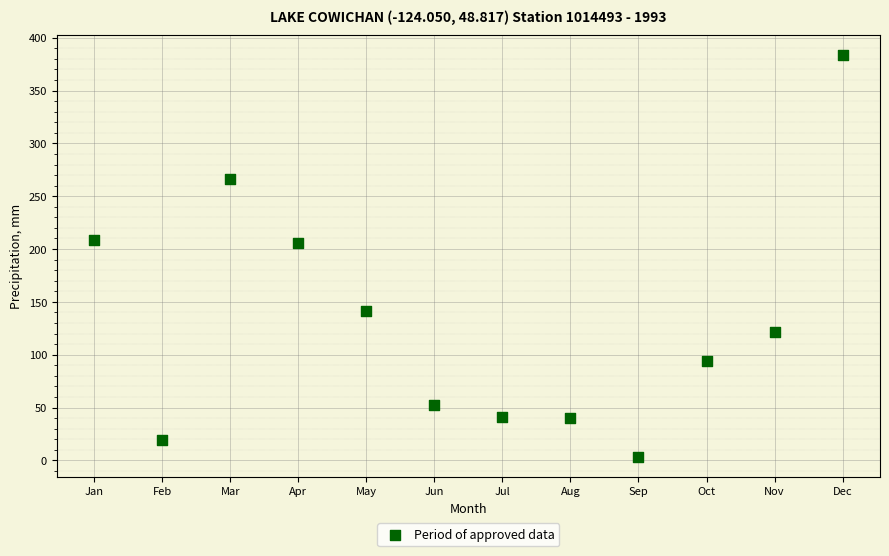

What is the average X value?

6.5